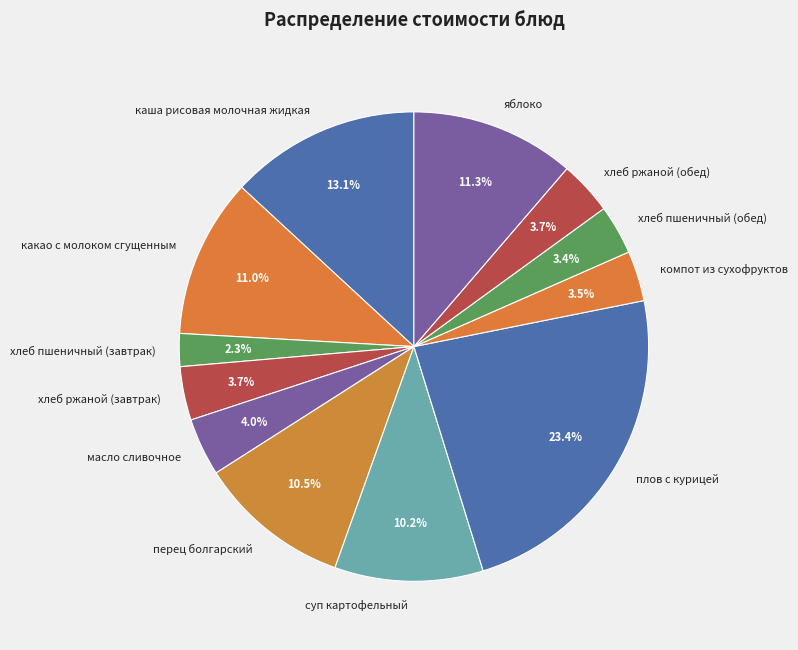

What is the ratio of the value at суп картофельный to the value at хлеб ржаной (завтрак)?

2.8